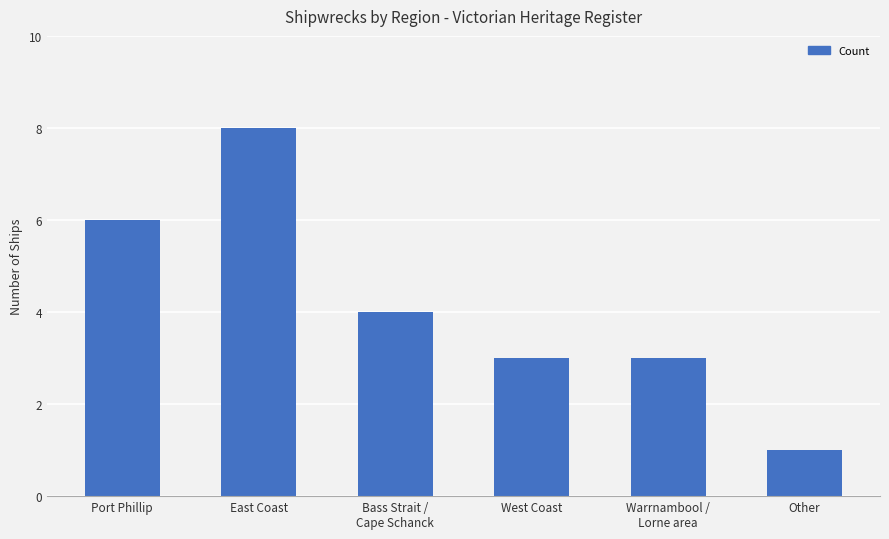

What is the sum of all values?

25